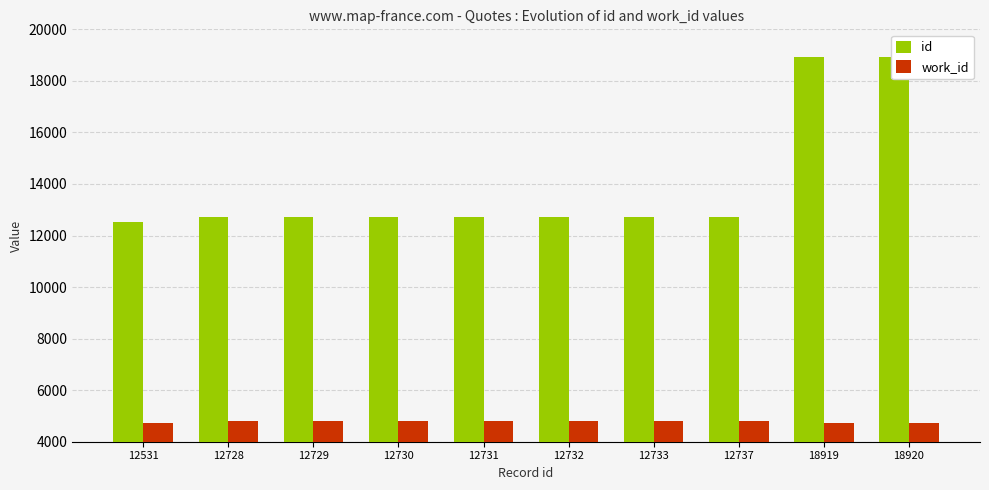

At 12732, list the series in order from smallest to largest.

work_id, id